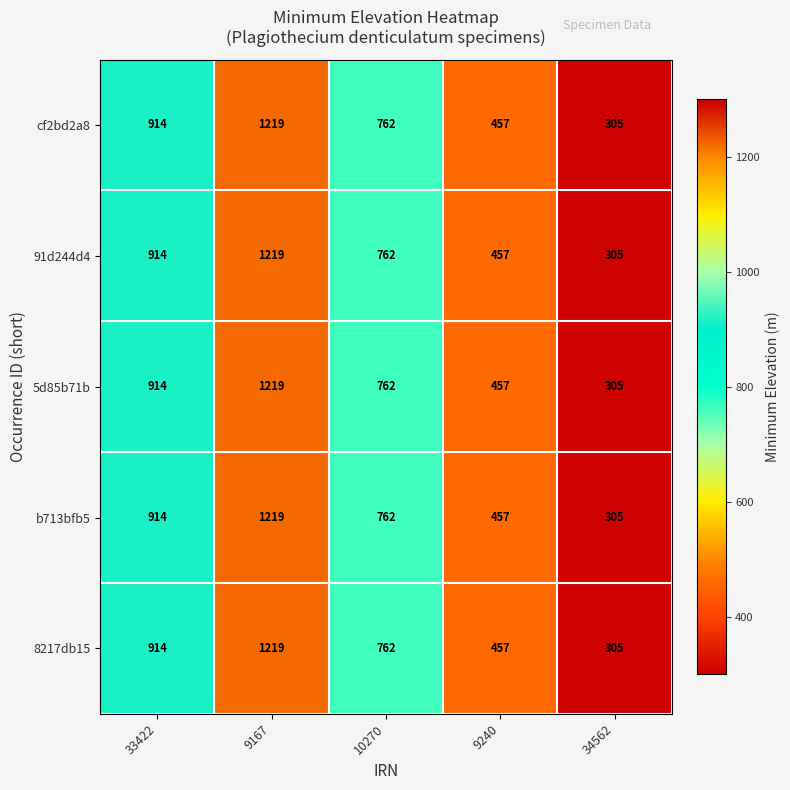

How many b713bfb5 values are between 457 and 914?

3